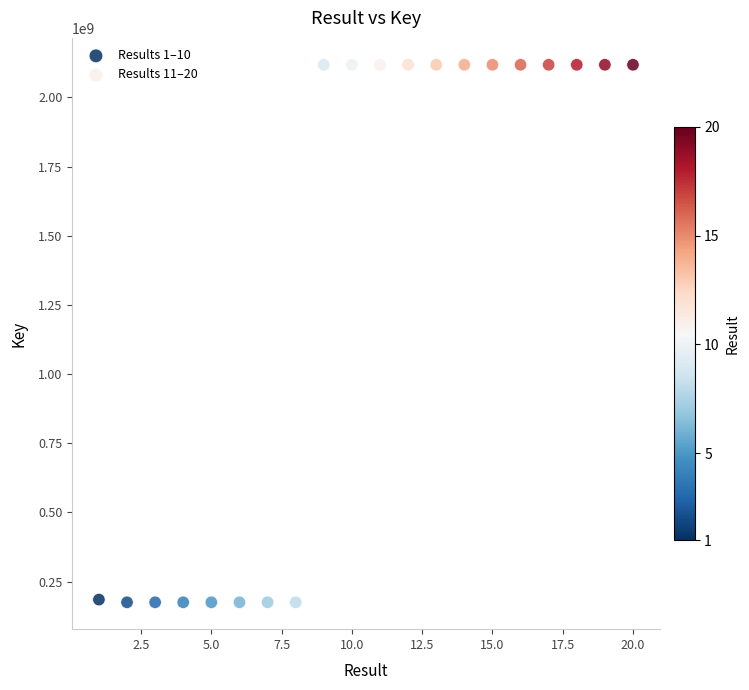

Which series contains the lowest Y value?

Results 1–10